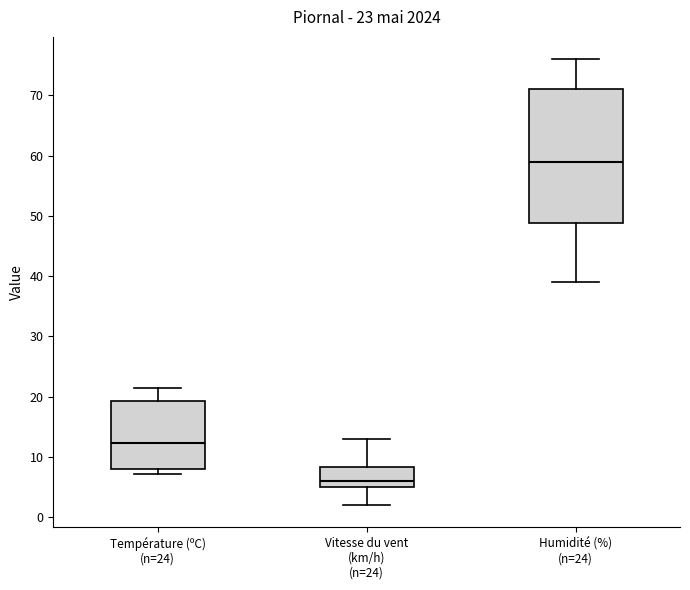

Comparing the boxes themselves (not the whiskers), which one is the tallest?

Humidité (%) (n=24)